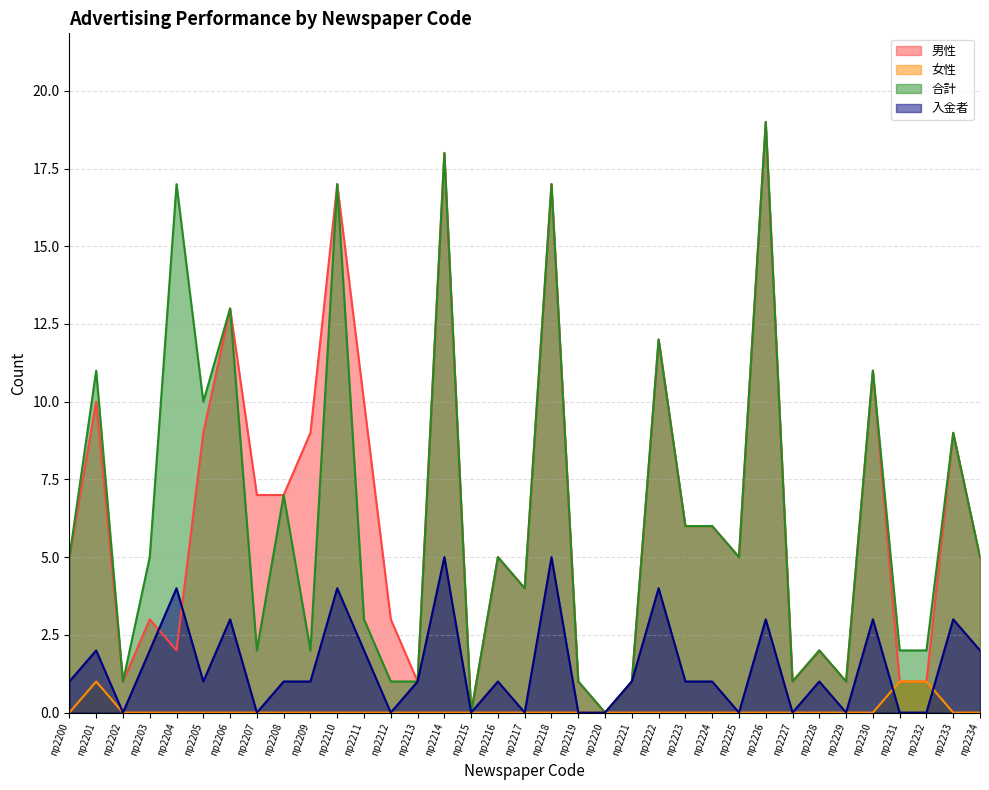

What is the sum of all 女性 values?

3